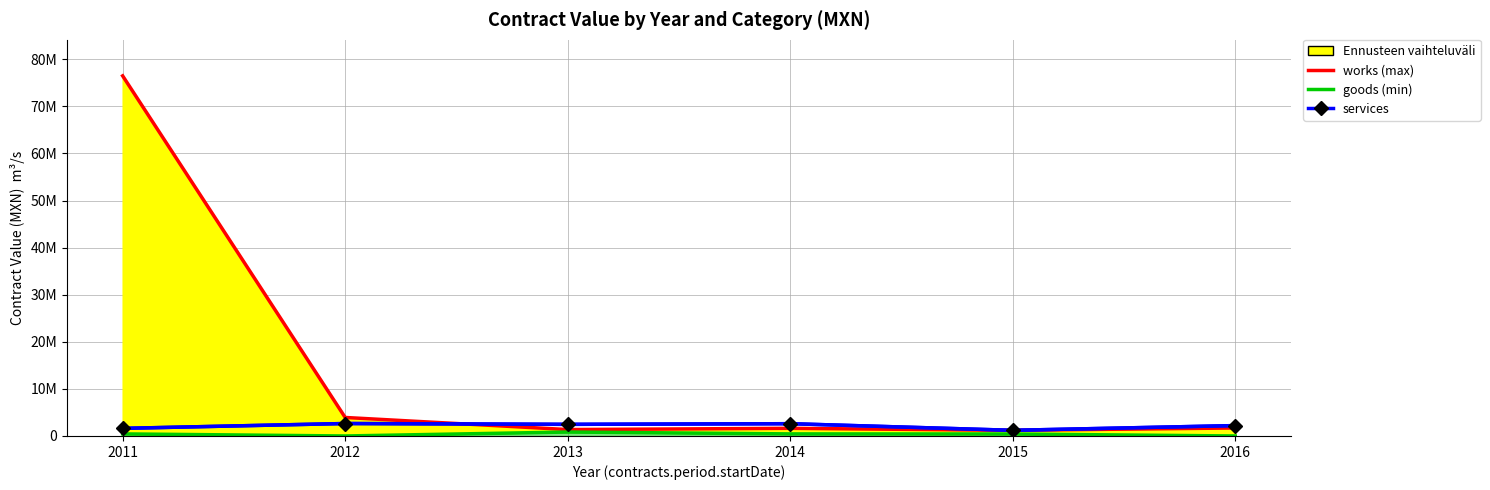

Rank the series at 2011 from lowest to highest value.

goods, services, works